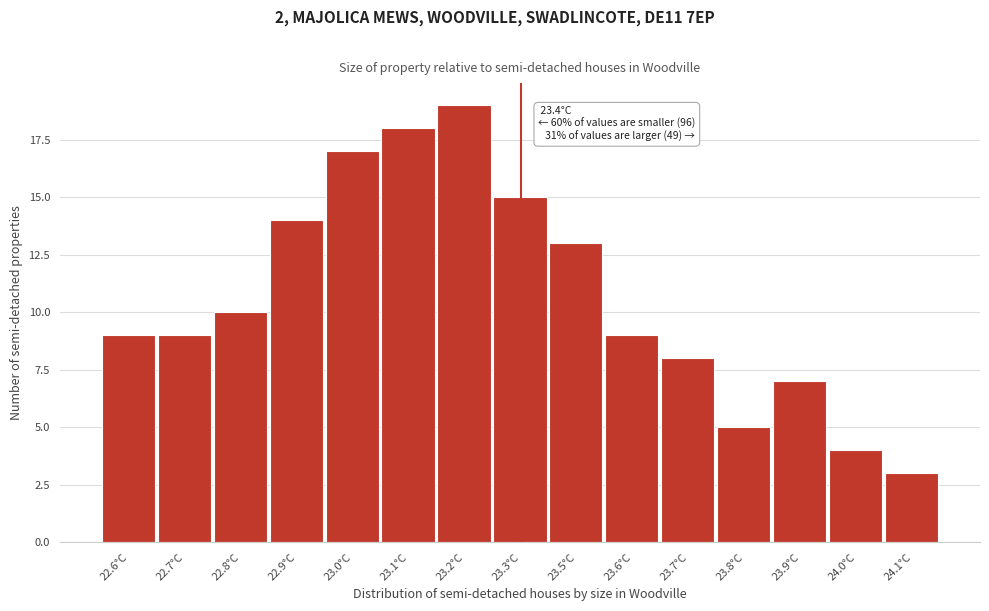

Reading right to left, transcribe all the data shown in this chart.

24.1°C=3	24.0°C=4	23.9°C=7	23.8°C=5	23.7°C=8	23.6°C=9	23.5°C=13	23.3°C=15	23.2°C=19	23.1°C=18	23.0°C=17	22.9°C=14	22.8°C=10	22.7°C=9	22.6°C=9